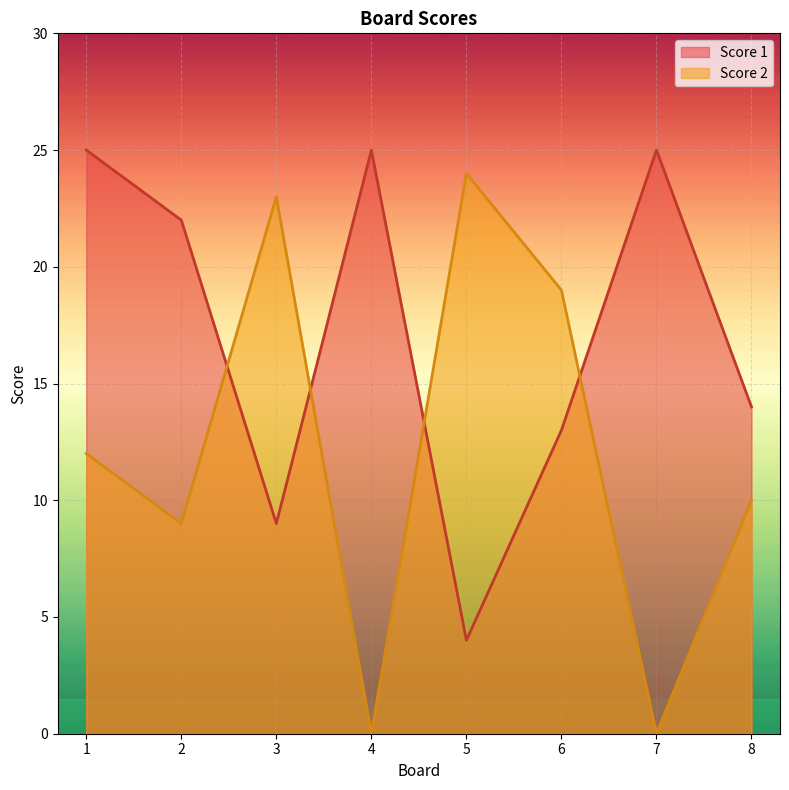

At which category is the sum across all series the highest?

1